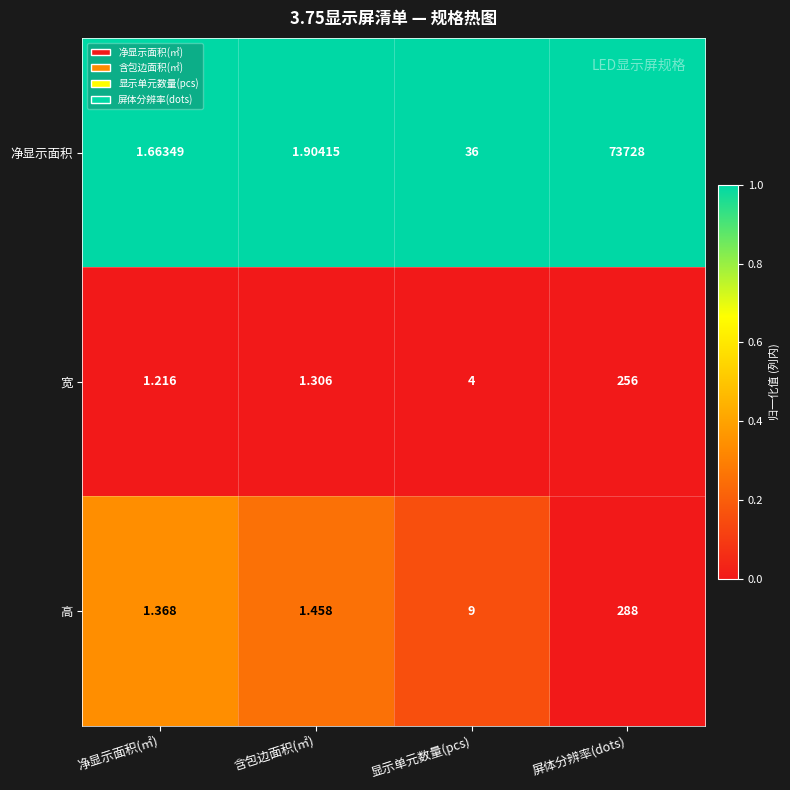

At 含包边面积(㎡), list the series in order from smallest to largest.

宽, 高, 净显示面积